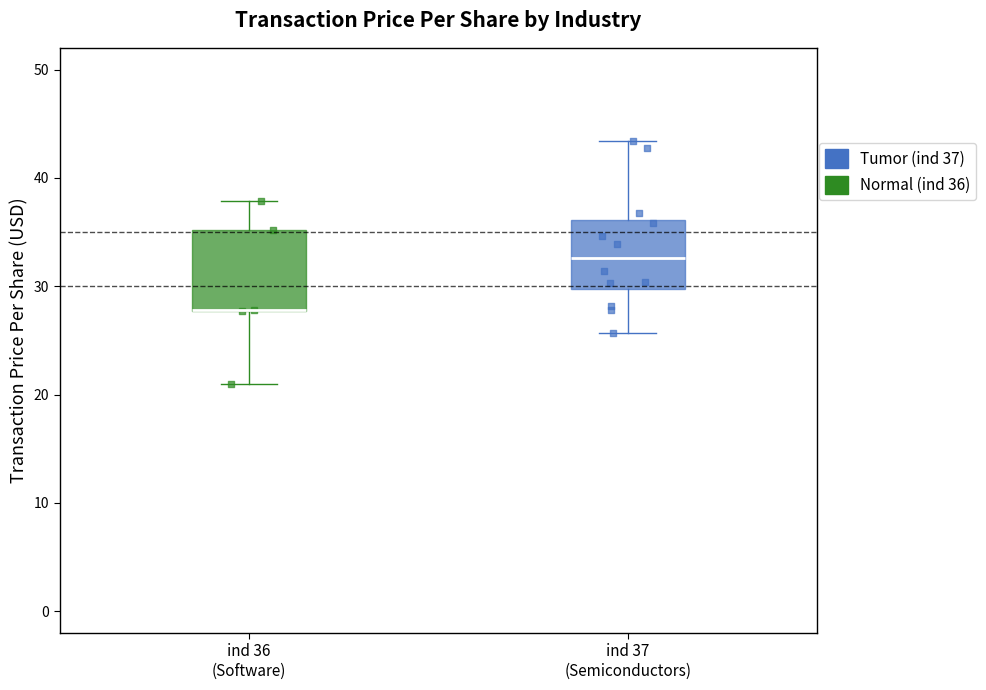

Reading left to right, transcribe this box plot: for each box, give where its median line is, the range the box spans, and where its two whiskers end, as read against the y-axis. The values are not printed on the chart, so give them approximately, as read against the axis.

ind 36 (Software): median 28 (drawn on the box's lower edge), box 28 to 35, whiskers 21 to 38
ind 37 (Semiconductors): median 33, box 30 to 36, whiskers 26 to 43